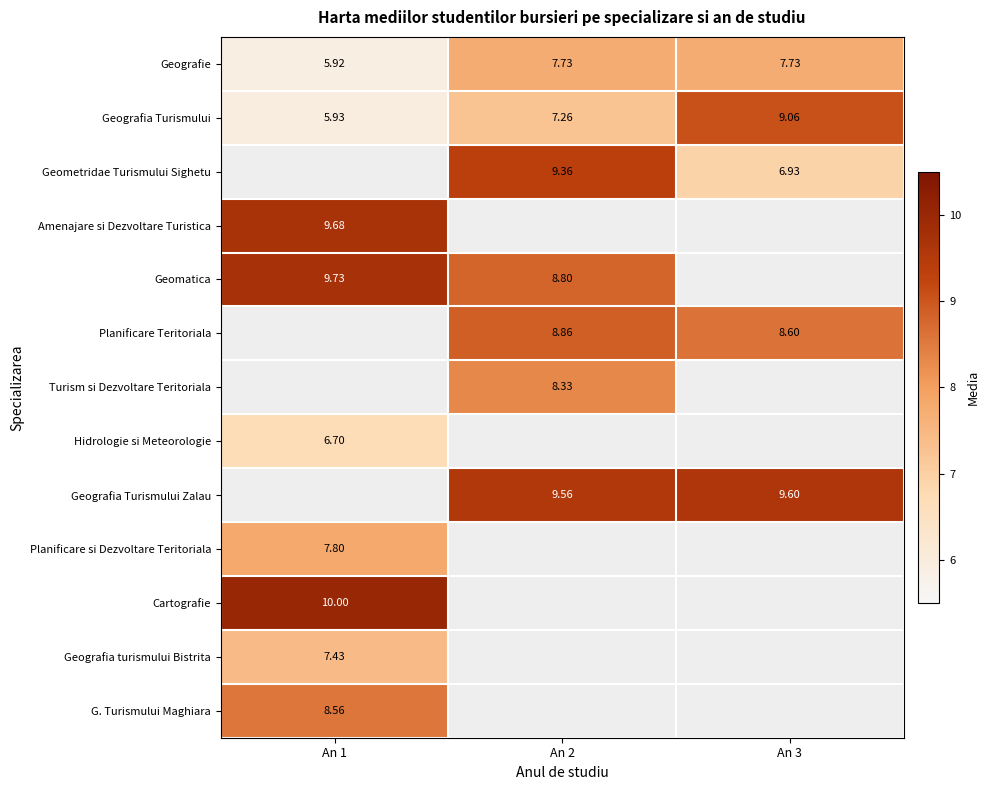

Which has a higher value, An 1 or An 2?

An 2